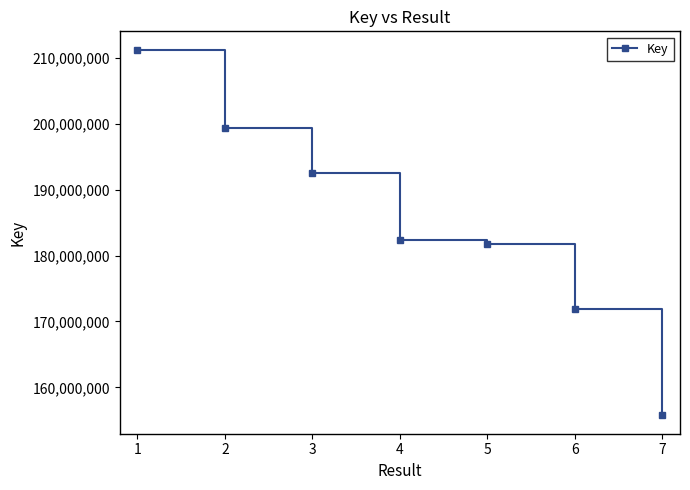

What is the sum of the values at 5 and 4?

364058599